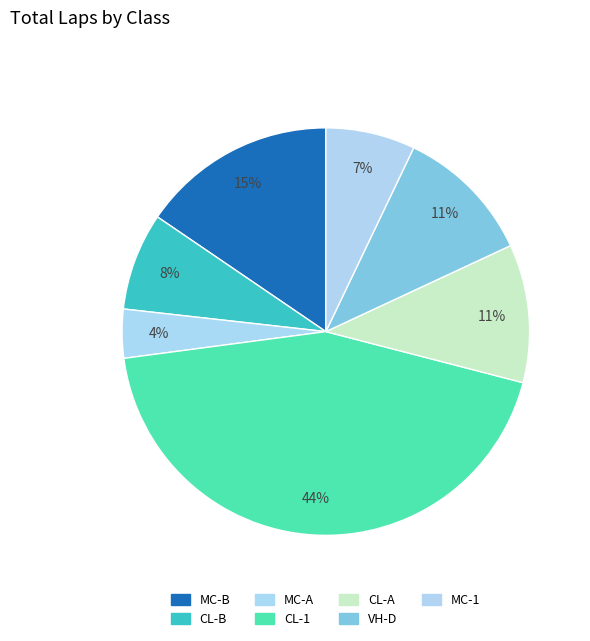

To the nearest percent, what portion does MC-A represent?

4%